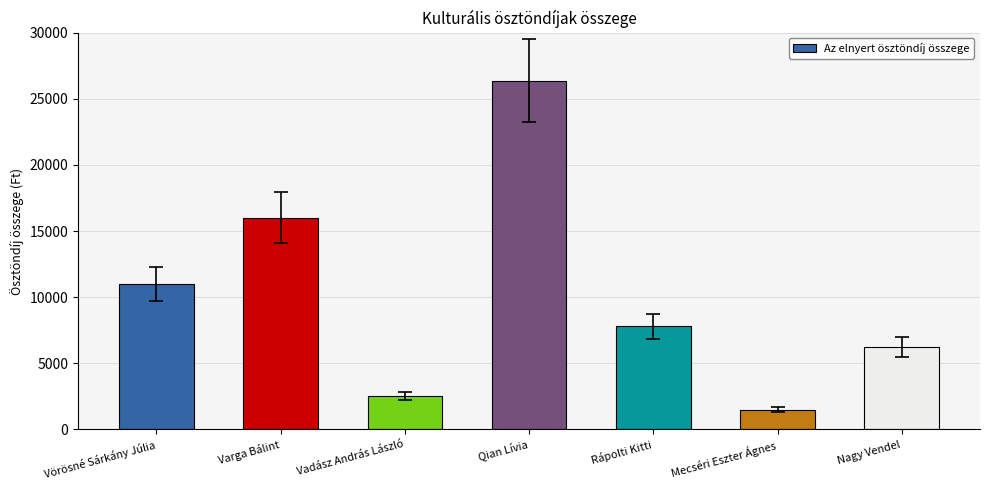

The value at Vörösné Sárkány Júlia is 17006. True or false?

False